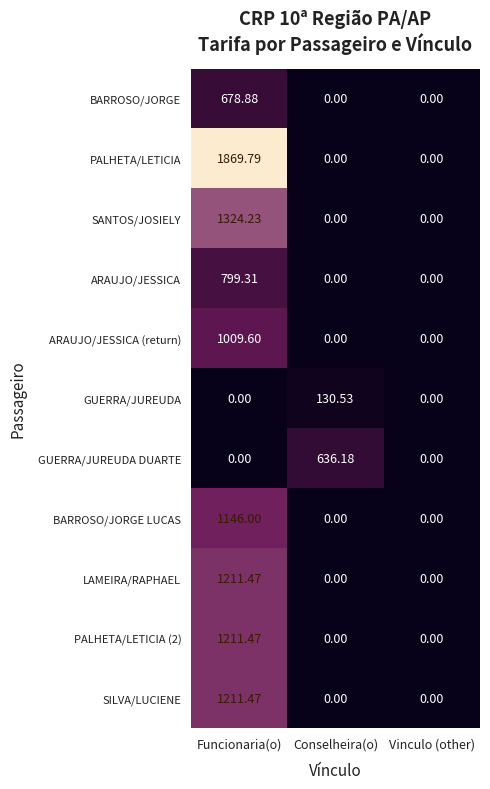

Which category has the highest value in the SILVA/LUCIENE series?

Funcionaria(o)